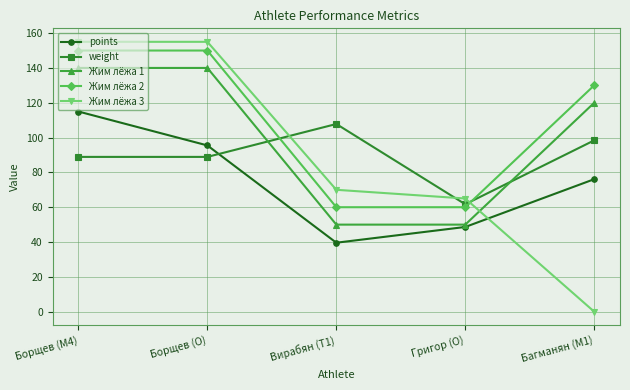

Which label corresponds to the smallest value in the chart?

Багманян (M1)